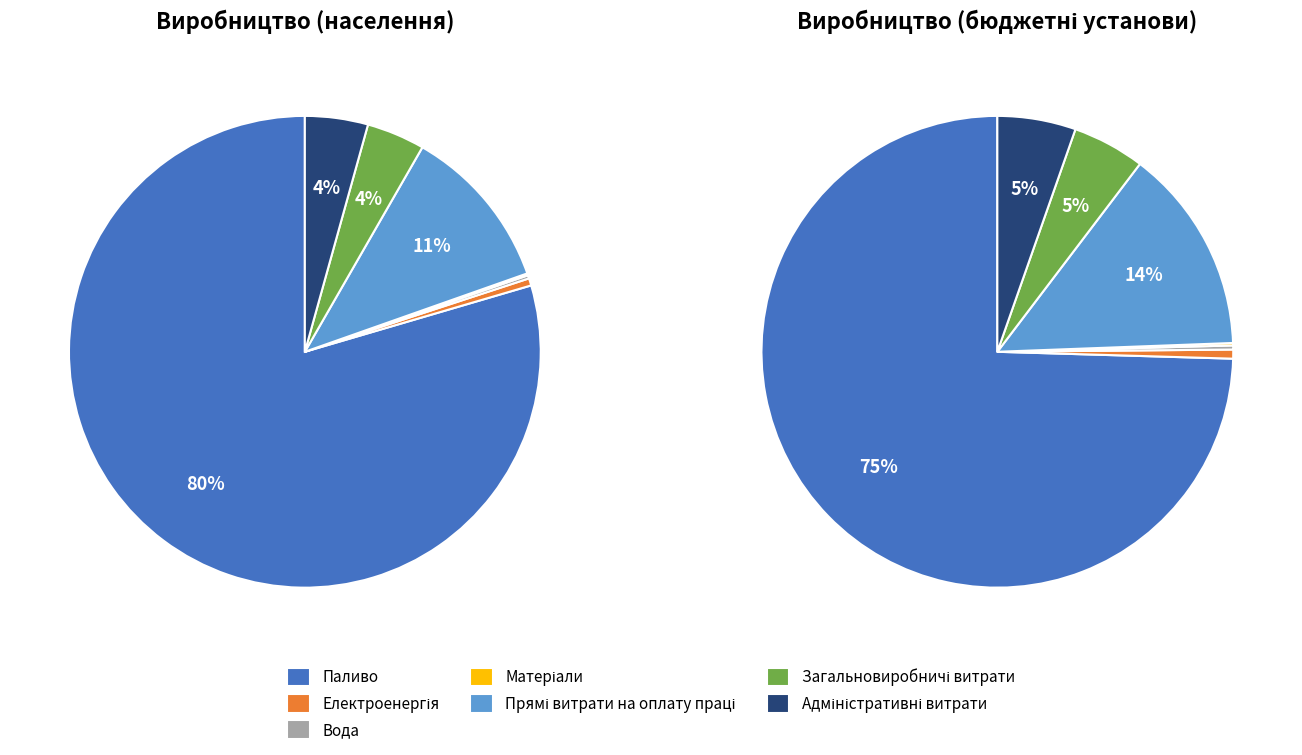

What is the change in value from Електроенергія to Прямі витрати на оплату праці?

+2819.6